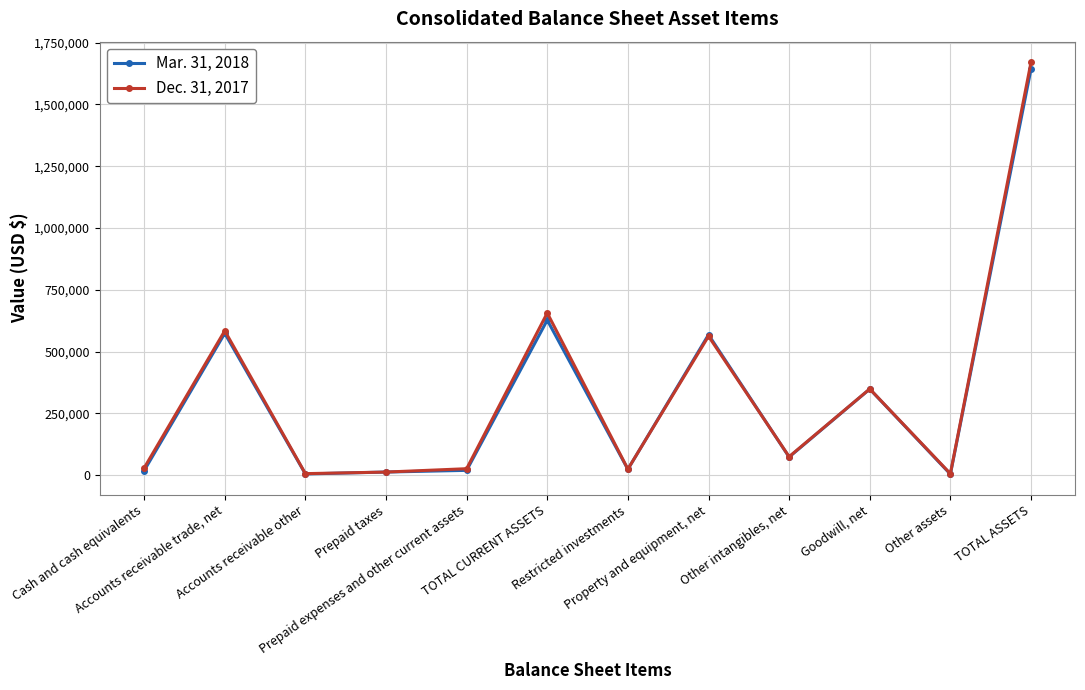

Where is the first local maximum for Dec. 31, 2017?

Accounts receivable trade, net